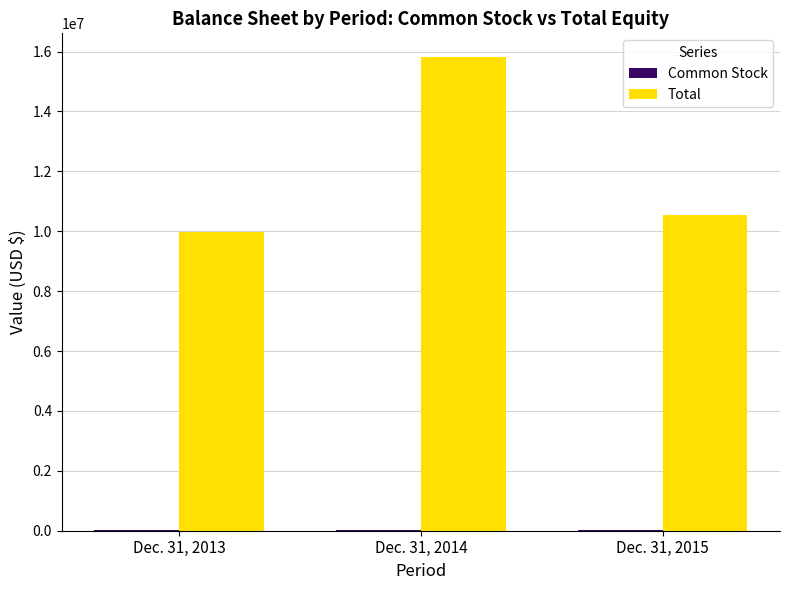

At which label is Total closest to 12892299?

Dec. 31, 2015